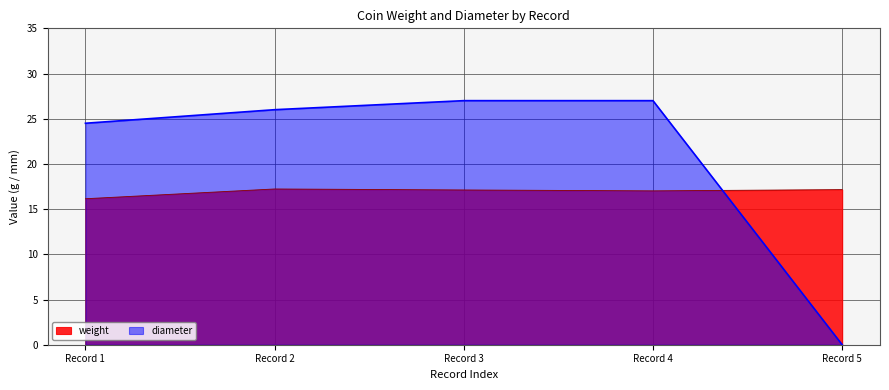

True or false: weight and diameter intersect in this chart.

True